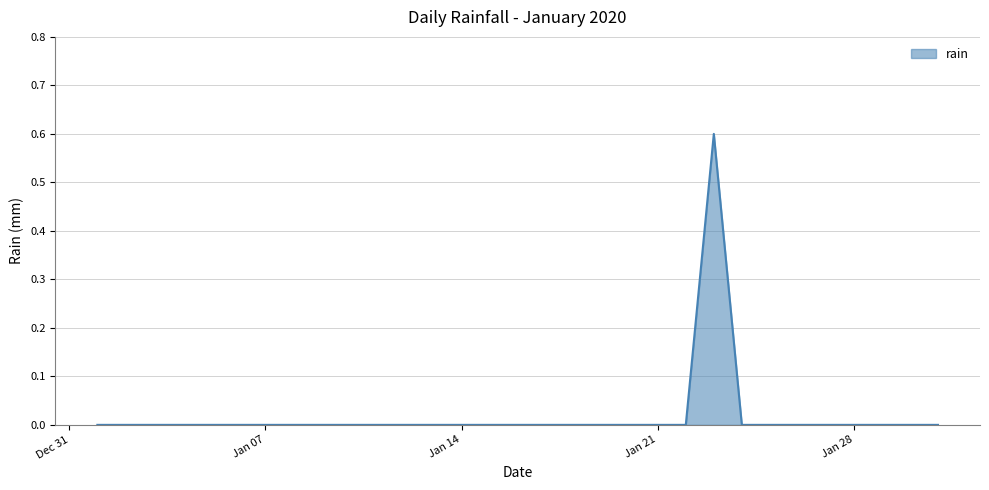

What is the difference between the maximum and minimum values?

0.6